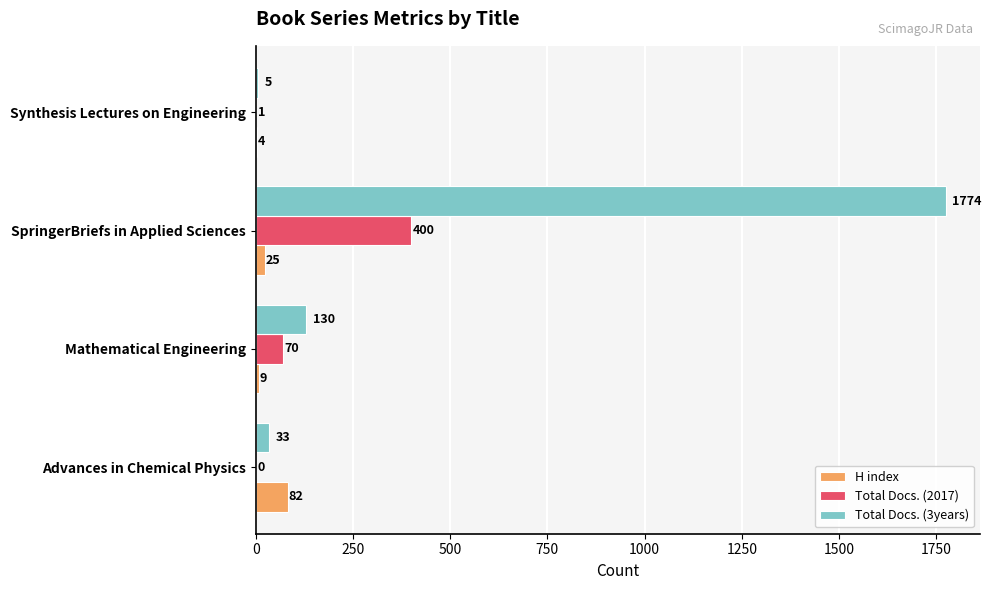

What is the total value across all series at Synthesis Lectures on Engineering?

10